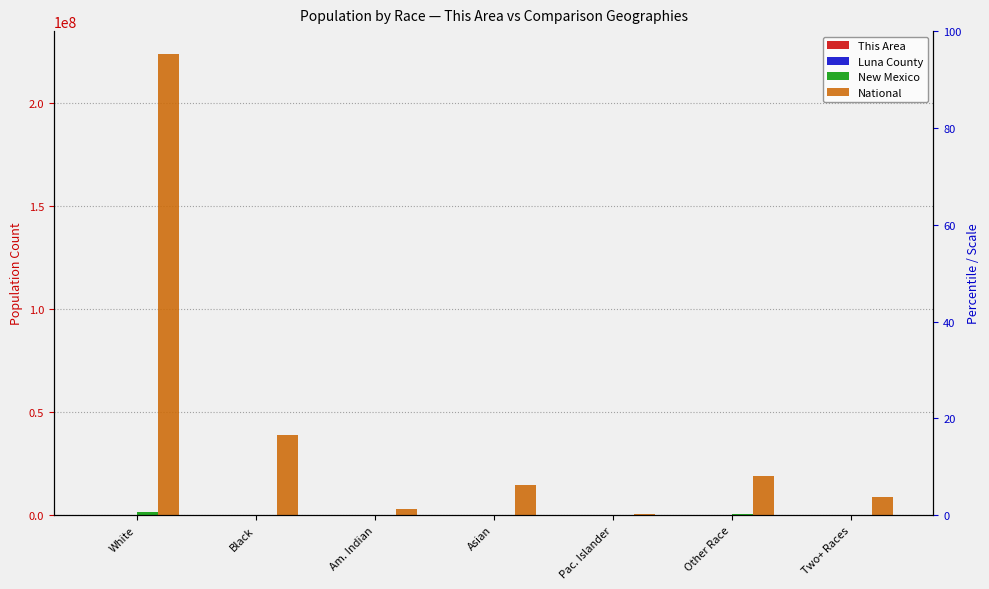

Which has a higher value, Black or Two+ Races?

Two+ Races